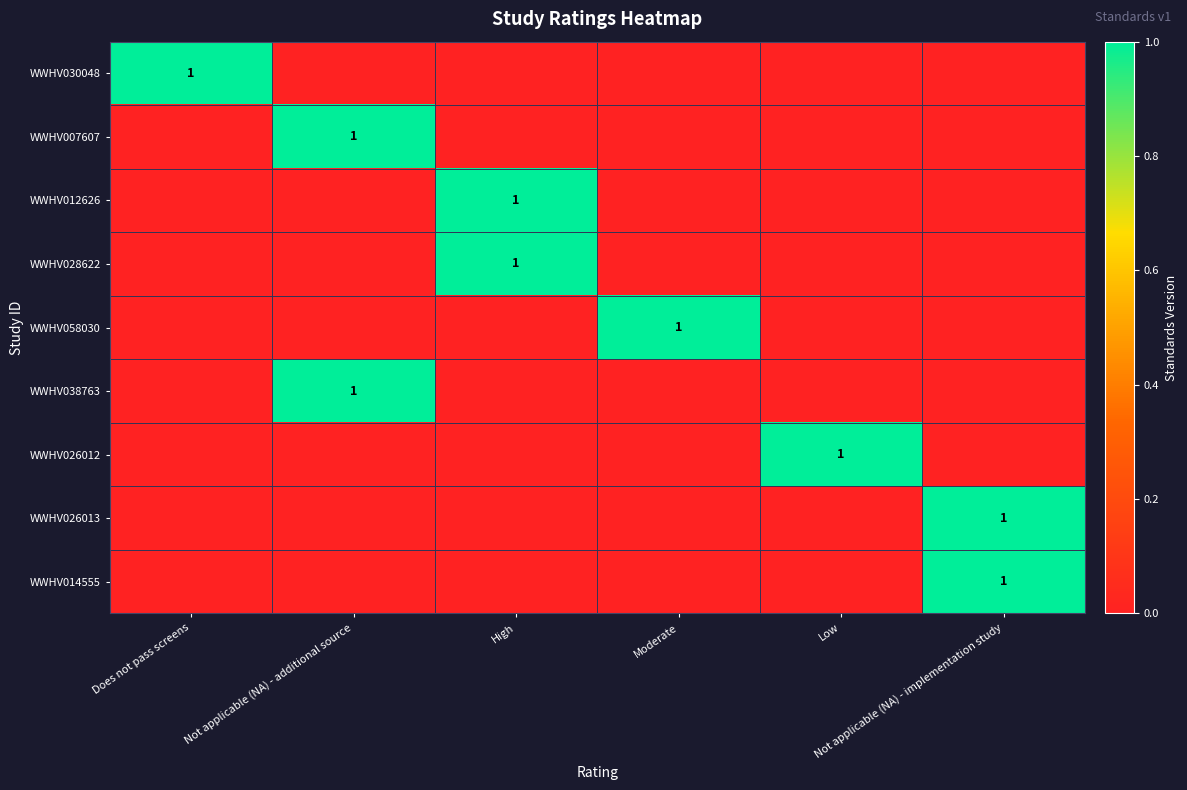

Which series has the largest total across all categories?

WWHV030048